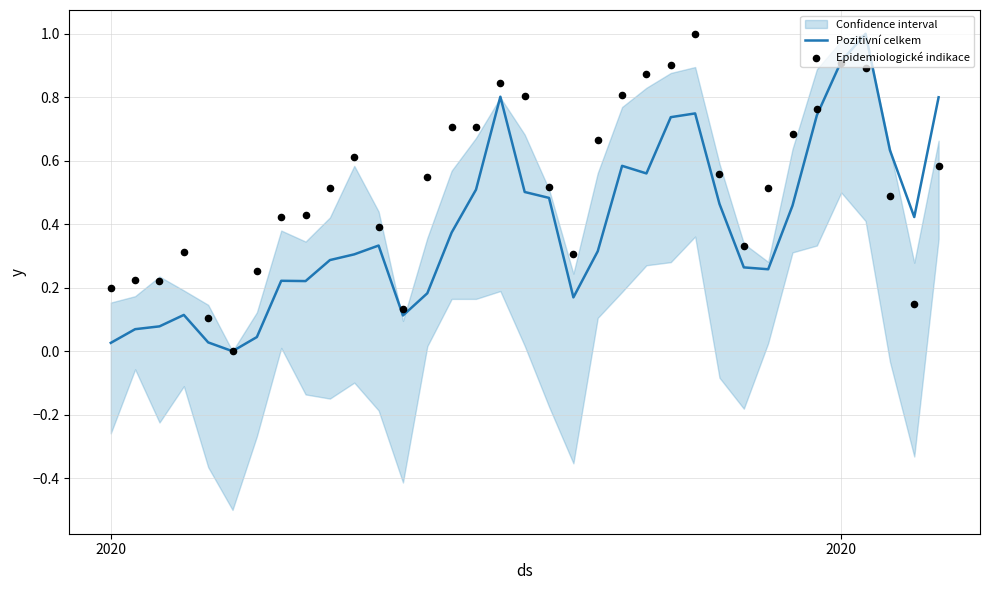

Which series has the largest total across all categories?

Epidemiologické indikace